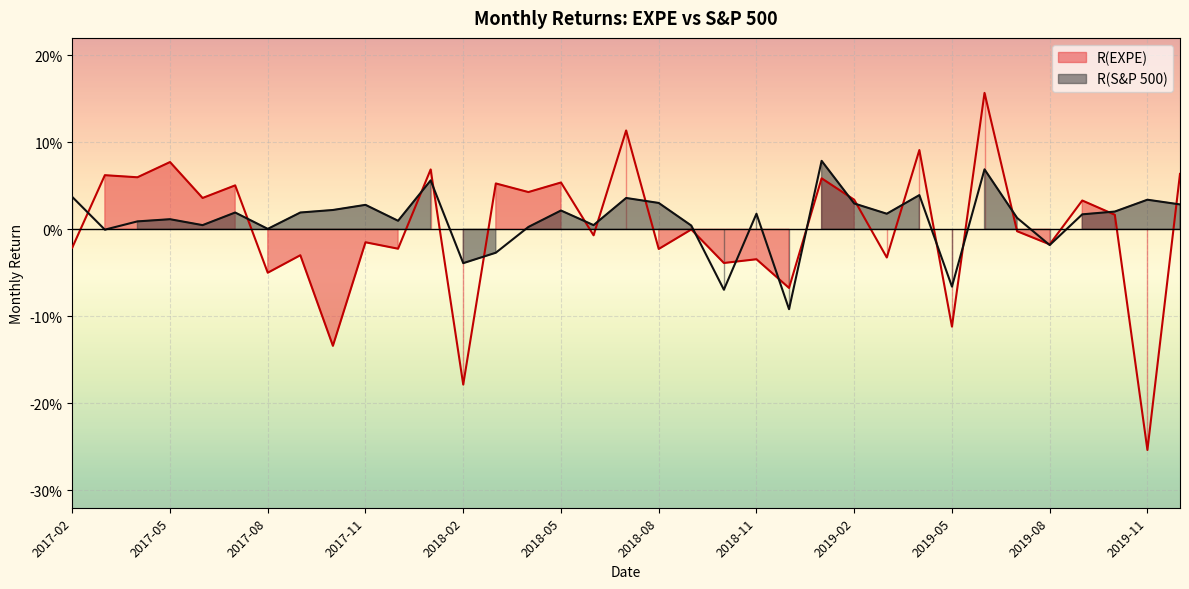

At how many categories does at least one series exceed 0?

30